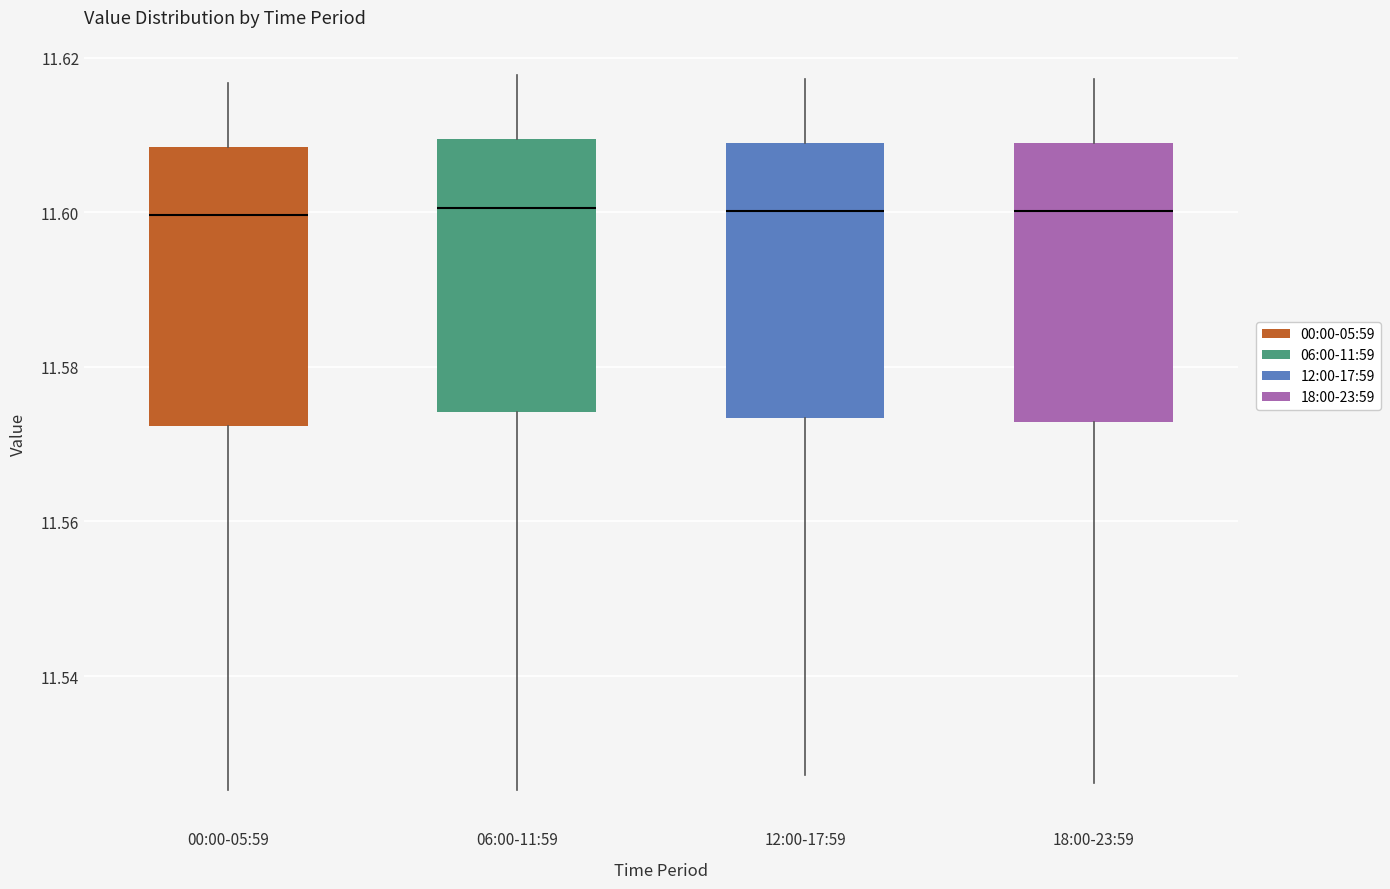

Reading left to right, transcribe this box plot: for each box, give where its median line is, the range the box spans, and where its two whiskers end, as read against the y-axis. The values are not printed on the chart, so give them approximately, as read against the axis.

00:00-05:59: median 11.600, box 11.572 to 11.608, whiskers 11.526 to 11.616
06:00-11:59: median 11.600, box 11.574 to 11.610, whiskers 11.526 to 11.618
12:00-17:59: median 11.600, box 11.574 to 11.608, whiskers 11.528 to 11.618
18:00-23:59: median 11.600, box 11.572 to 11.608, whiskers 11.526 to 11.618